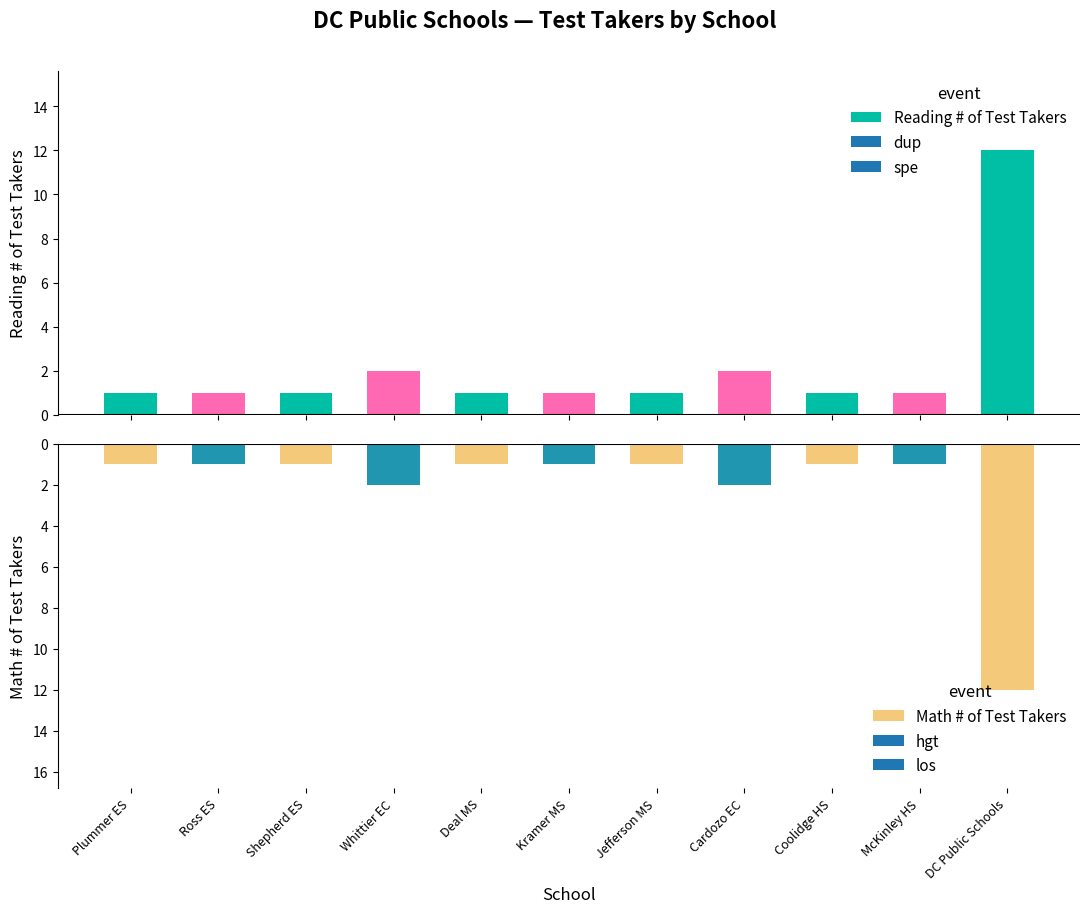

Rank the series by their maximum value, from highest to lowest.

Reading # of Test Takers, Math # of Test Takers